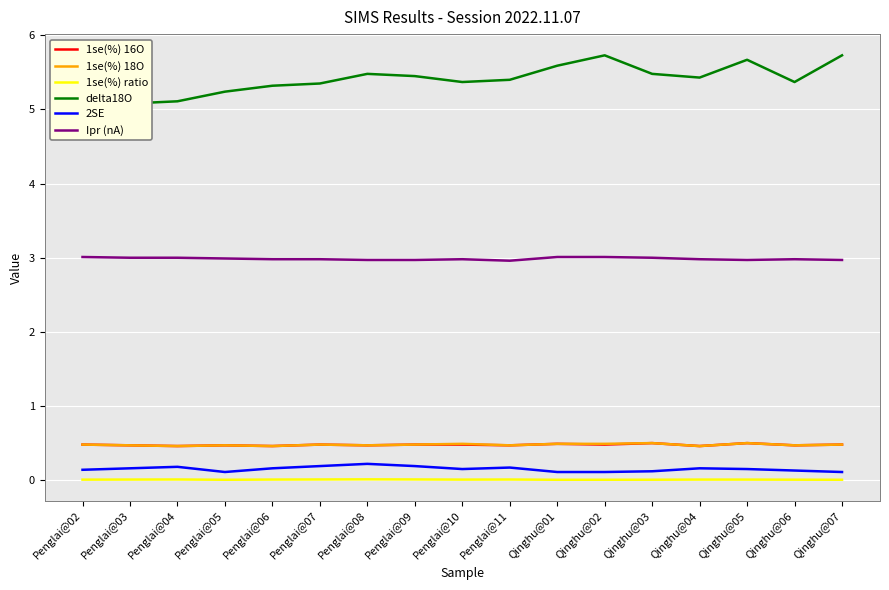

Which series has the largest total across all categories?

delta18O